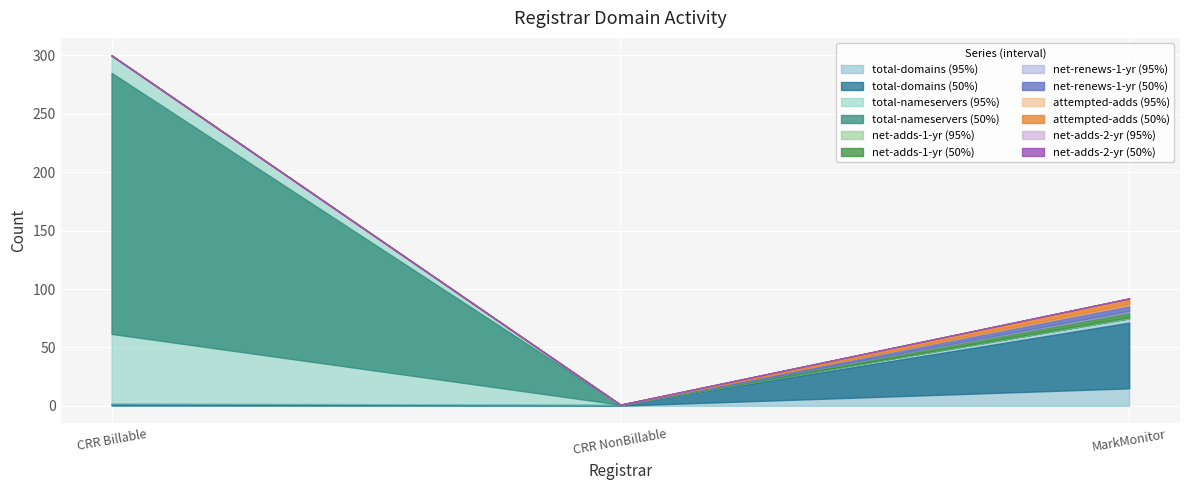

Which has a higher value, MarkMonitor Inc. or Charleston Road Registry NonBillable?

MarkMonitor Inc.